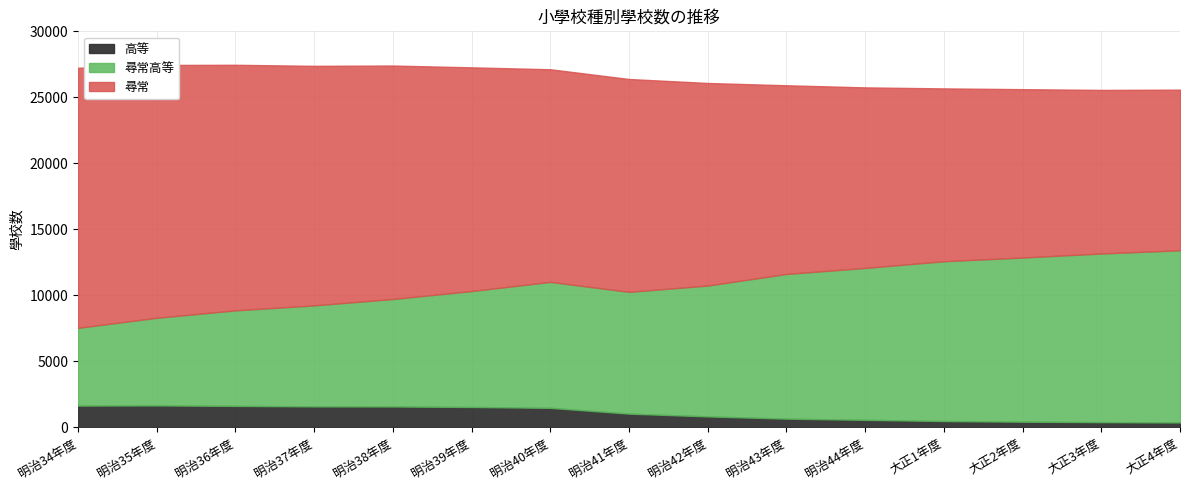

At which category is the sum across all series the highest?

明治36年度